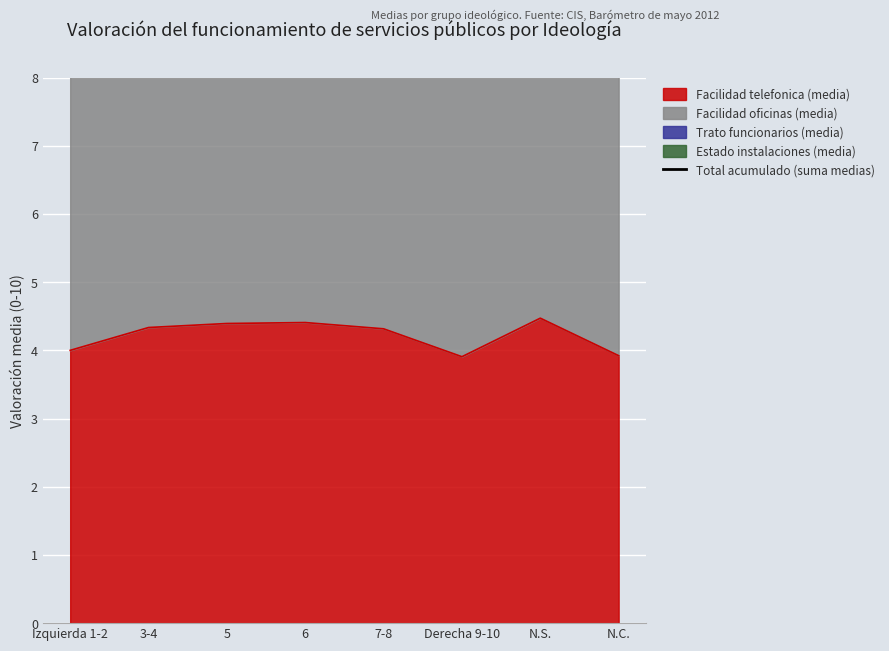

What is the minimum value for Facilidad telefonica (media)?

3.9